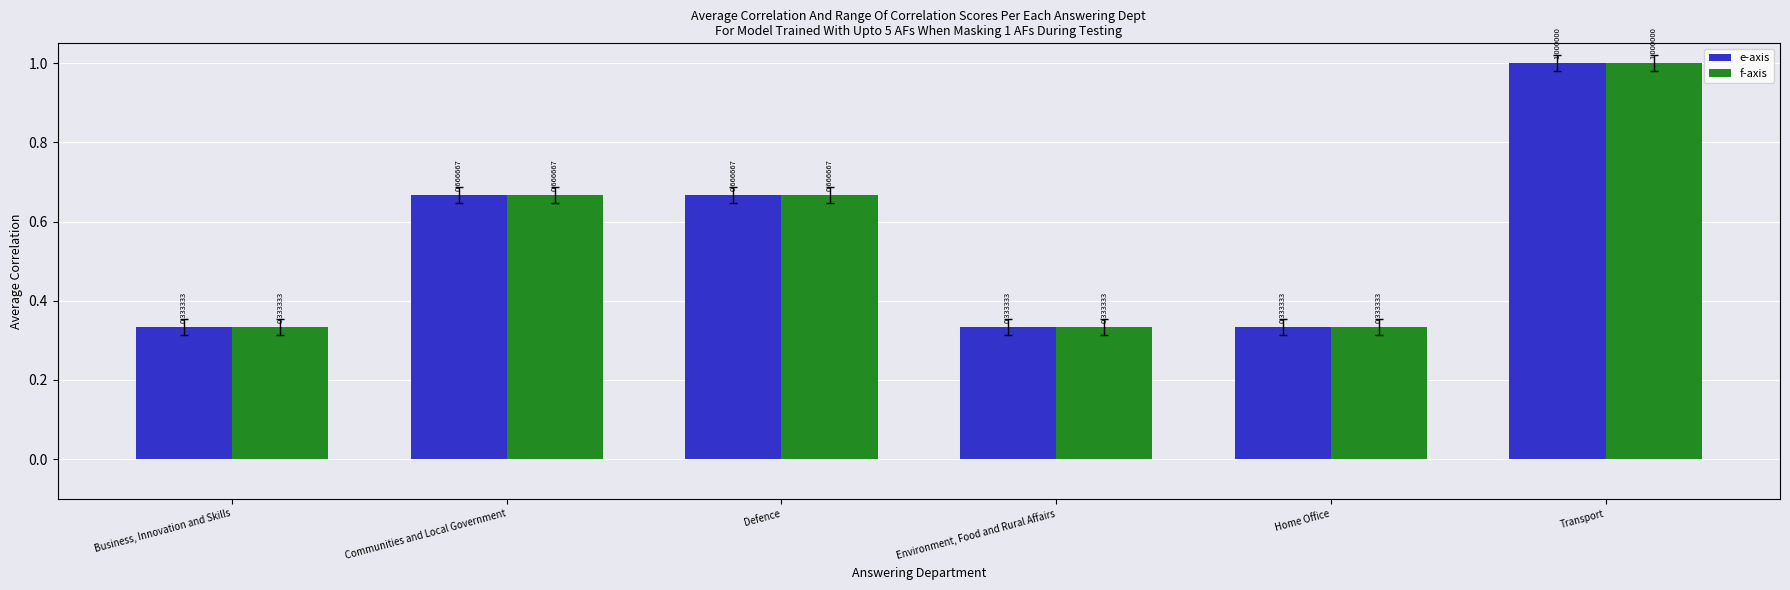

What is the average value of the e-axis series?

0.6